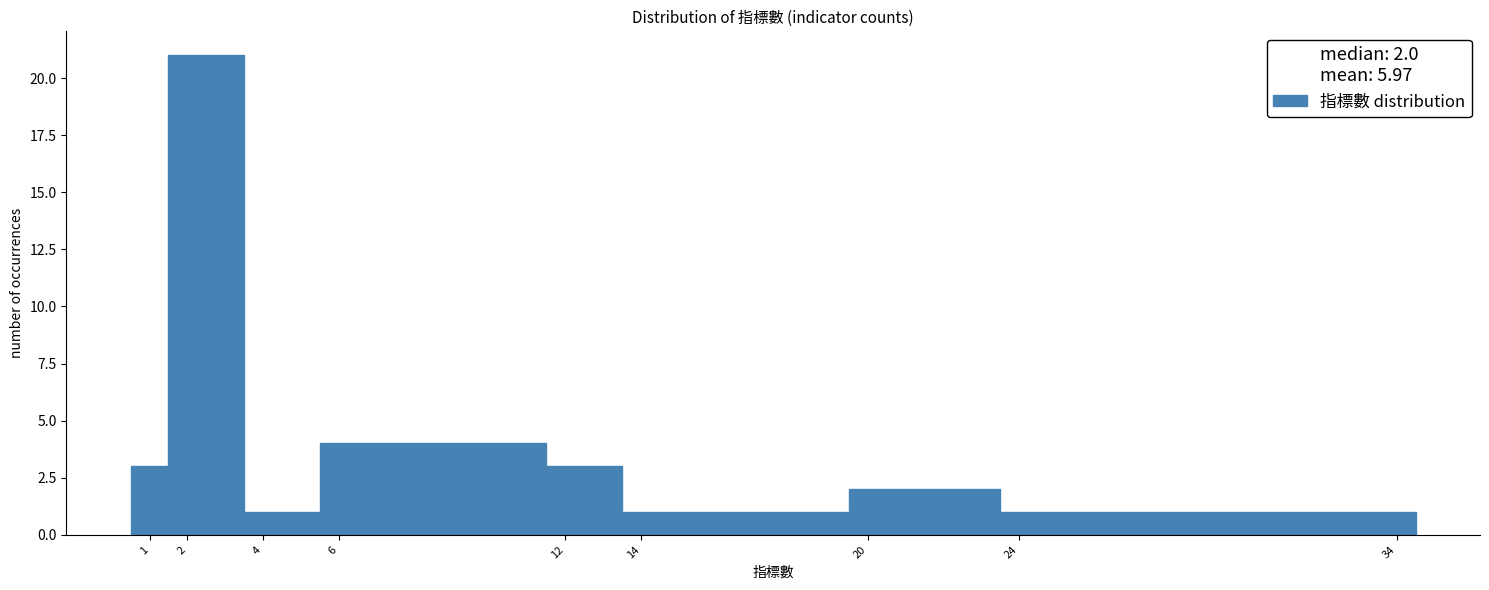

Reading left to right, transcribe this chart: for each bar, give the range it covers on the x-axis and its height. The values are not printed on the chart, so give them approximately, as read against the axis.

0.5 to 1.5: 3
1.5 to 3.5: 21
3.5 to 5.5: 1
5.5 to 11.5: 4
11.5 to 13.5: 3
13.5 to 19.5: 1
19.5 to 23.5: 2
23.5 to 33.5: 1
33.5 to 34.5: 1